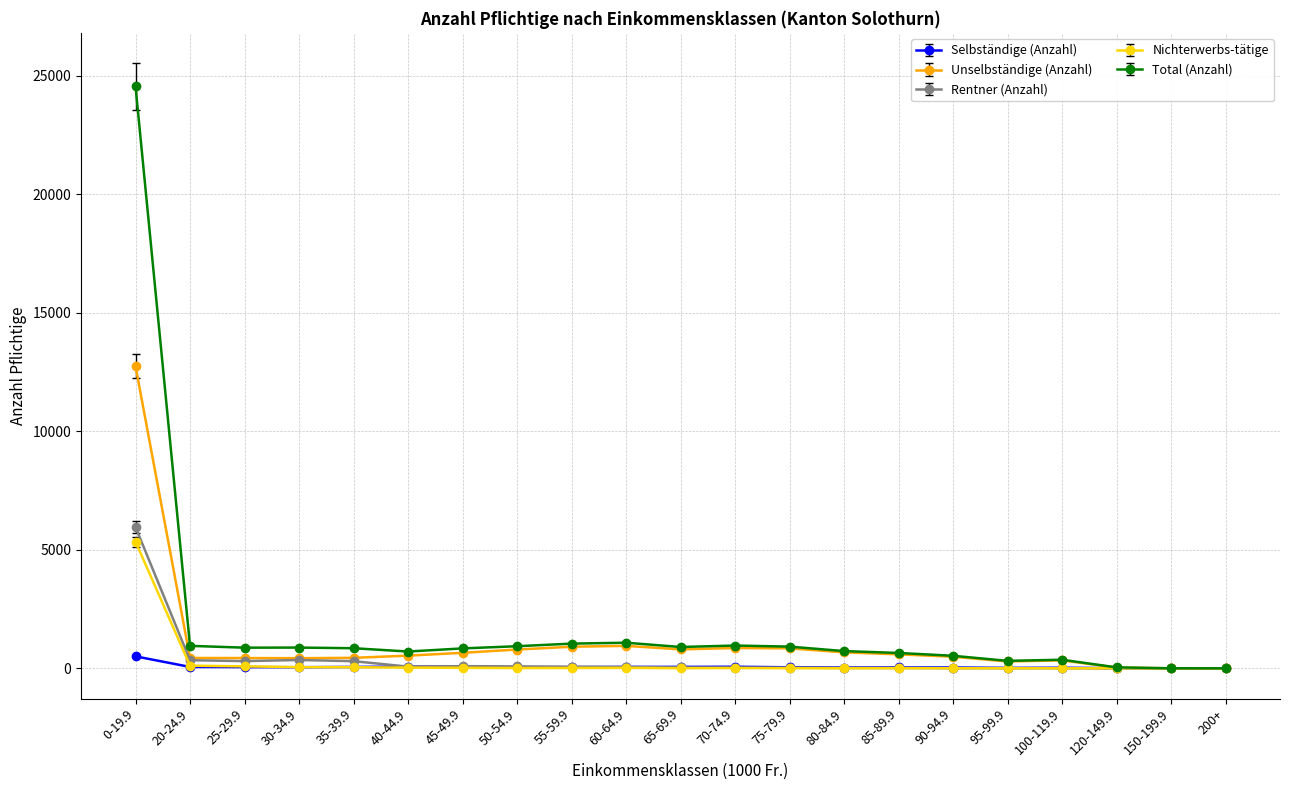

What position from the left is 25-29.9?

3